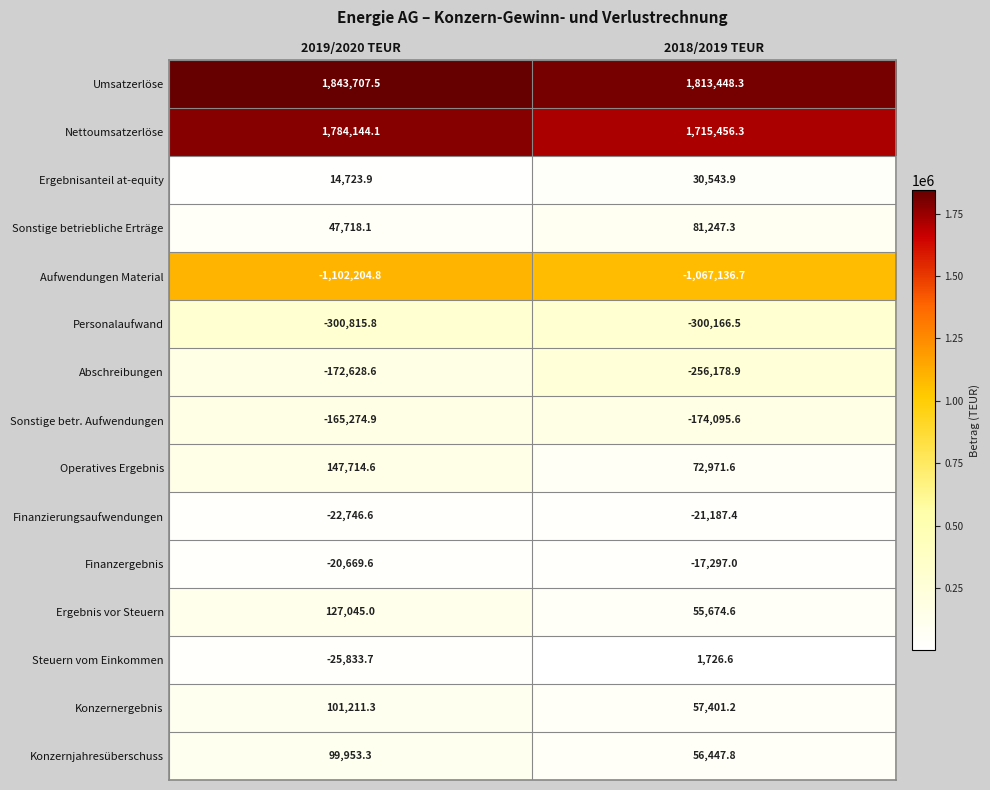

At how many categories does at least one series exceed 1454931?

2